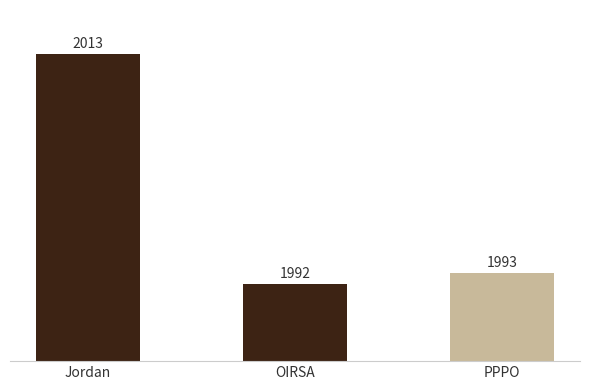

Where is the data nearest to the value 2002?

PPPO